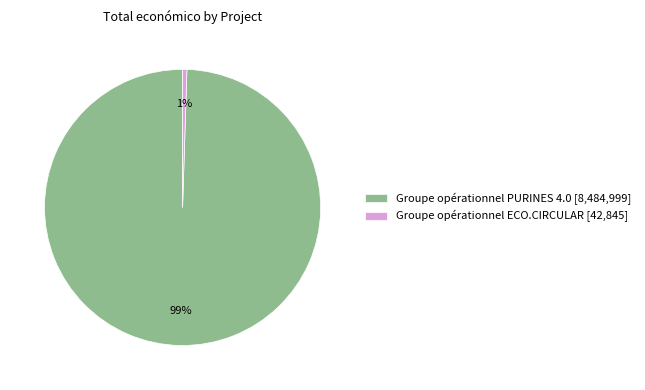

Rank the categories by value from highest to lowest.

Groupe opérationnel PURINES 4.0, Groupe opérationnel ECO.CIRCULAR